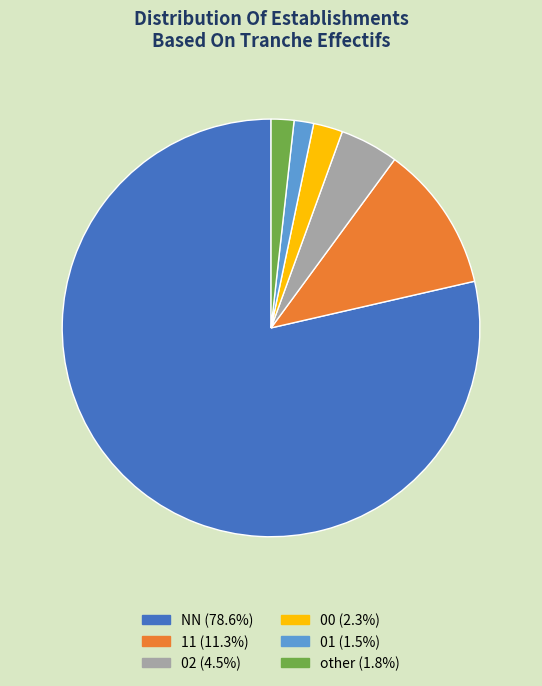

Is 01 the majority of the pie?

No